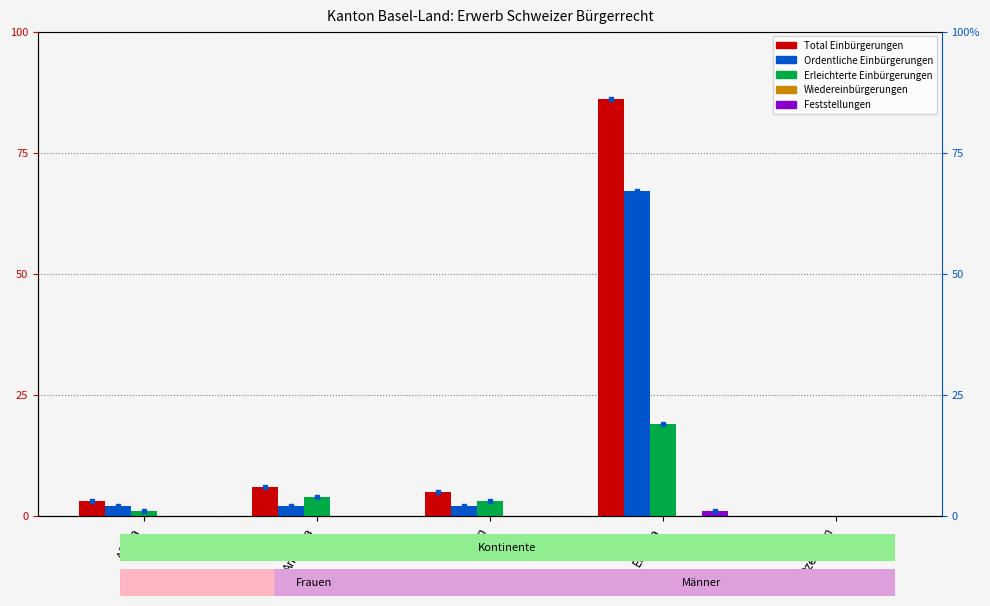

Is the value of Feststellungen at Europa greater than the value of Total Einbürgerungen at Amerika?

No